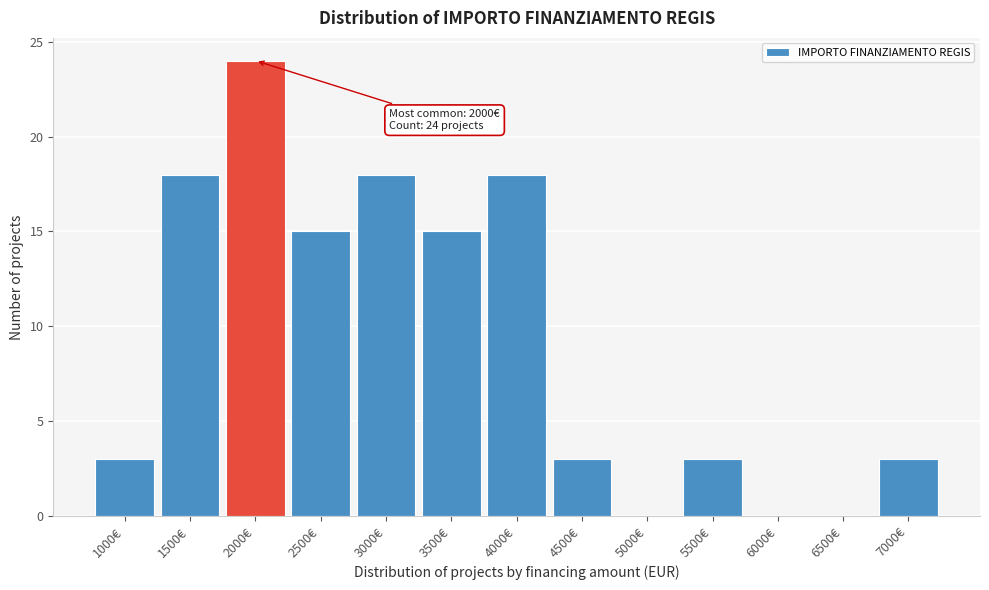

Reading right to left, list all the values displayed in this chart.

7000€=3	6500€=0	6000€=0	5500€=3	5000€=0	4500€=3	4000€=18	3500€=15	3000€=18	2500€=15	2000€=24	1500€=18	1000€=3